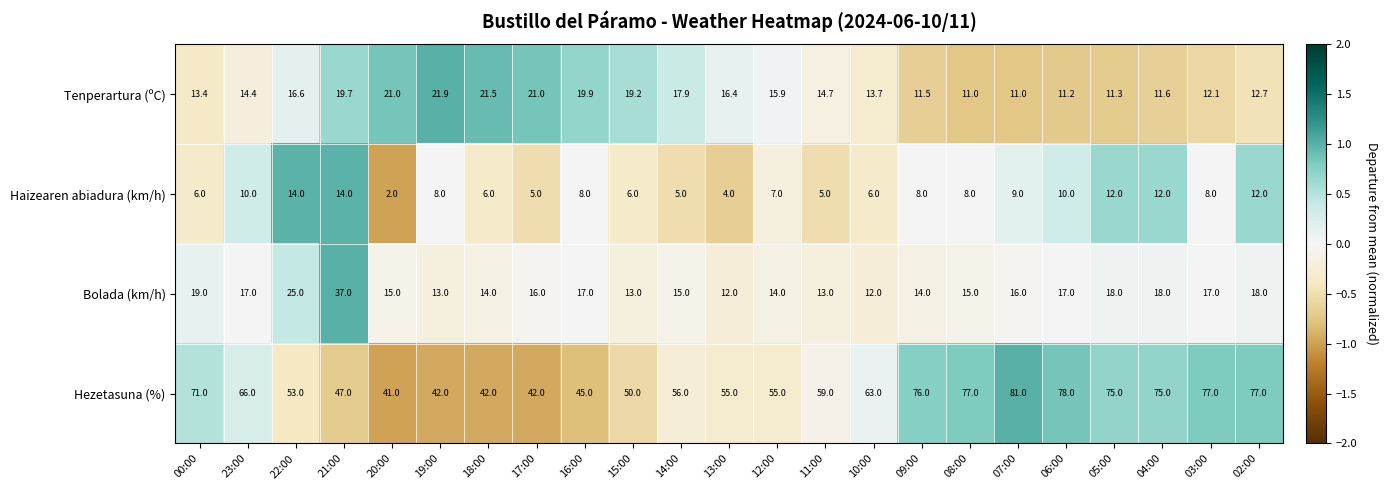

Rank the series at 00:00 from highest to lowest value.

Hezetasuna (%), Bolada (km/h), Tenperartura (ºC), Haizearen abiadura (km/h)